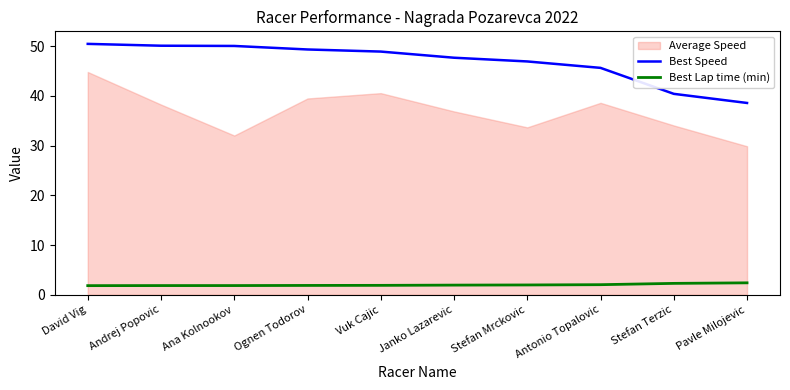

The value of Best Speed at Ognen Todorov is 31.9. True or false?

False